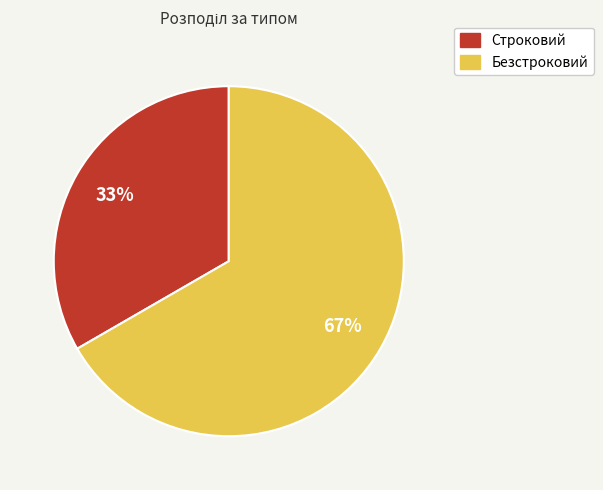

The Строковий slice represents 20% of the pie. True or false?

False